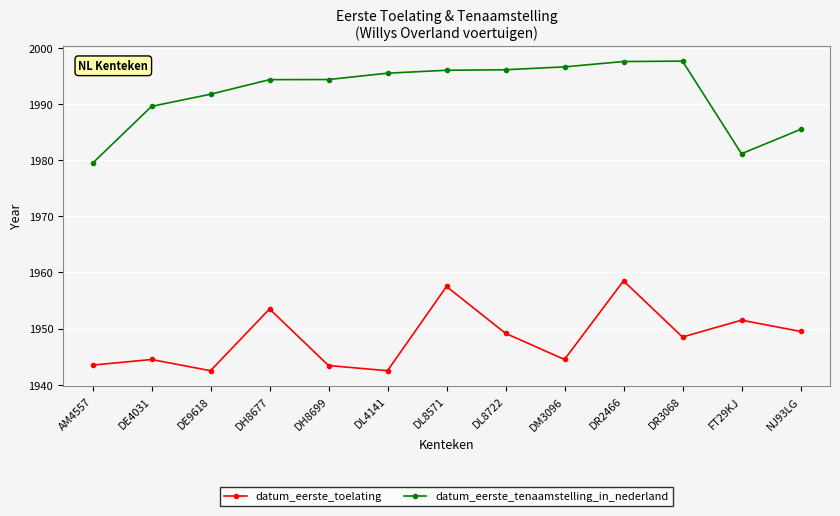

What is the value of the datum_eerste_toelating point at the 4th from the left?

1953.5